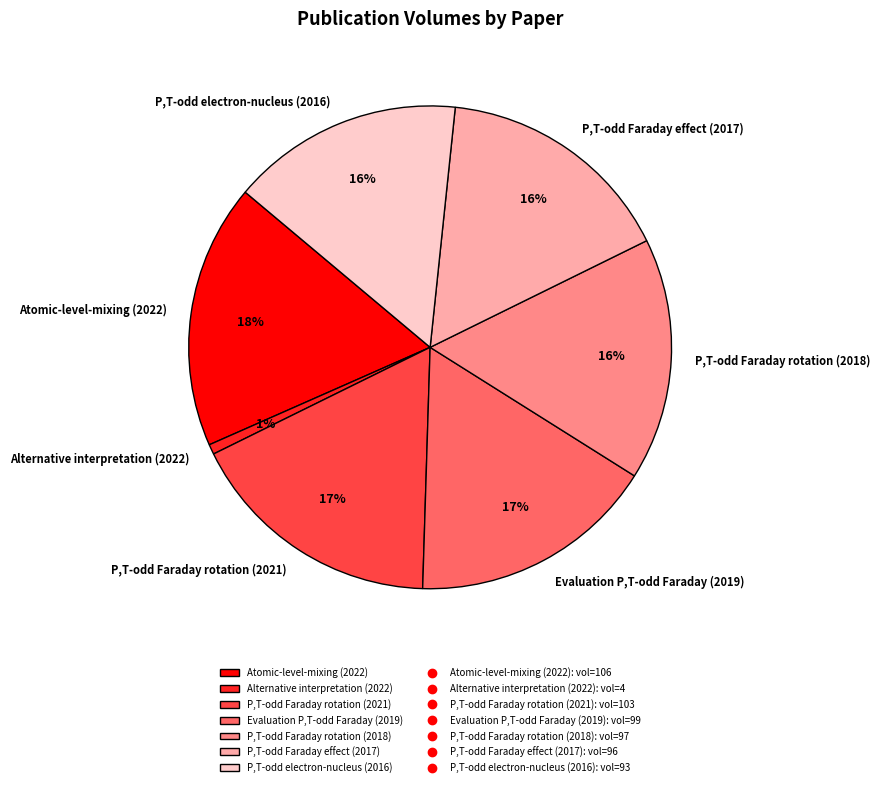

Is the sum of Evaluation P,T-odd Faraday (2019) and P,T-odd electron-nucleus (2016) greater than half?

No